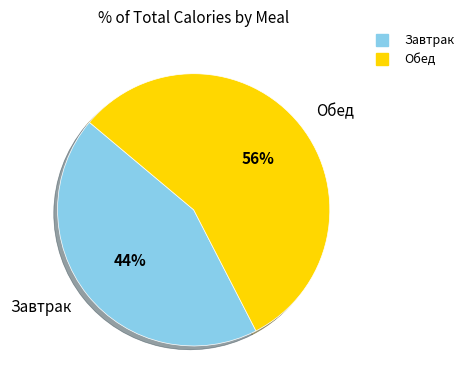

Is the sum of Завтрак and Обед greater than half?

Yes